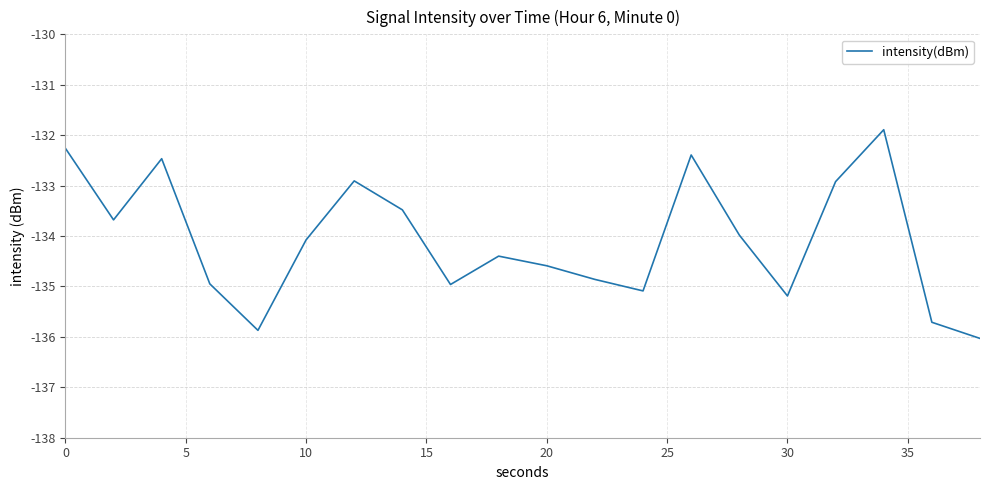

What is the minimum value shown in the chart?

-136.0